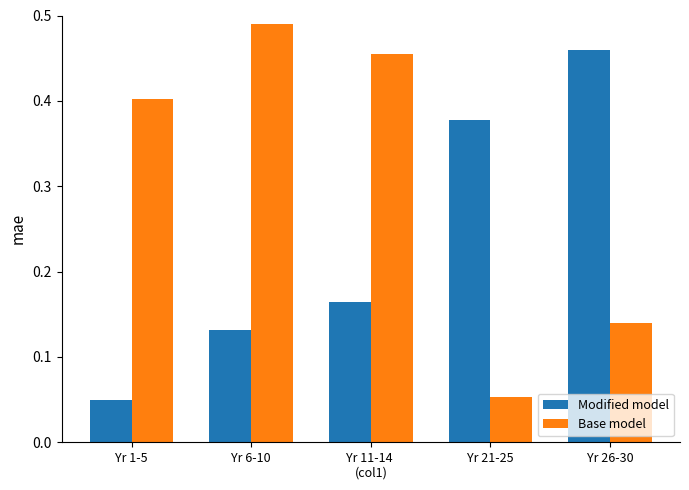

True or false: Modified model has a value of 0.5 at Yr 21-25.

False